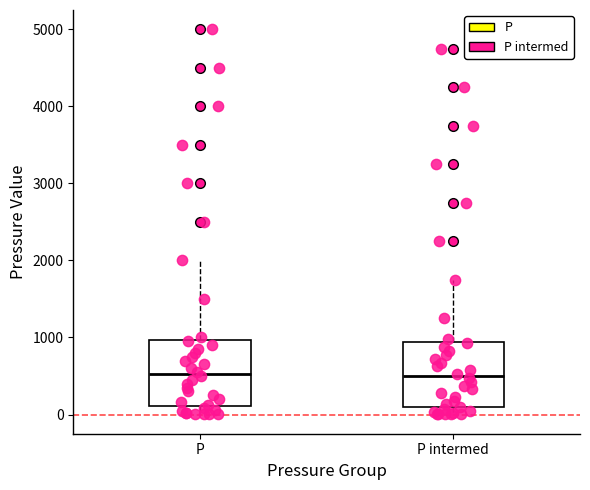

Reading left to right, transcribe this box plot: for each box, give where its median line is, the range the box spans, and where its two whiskers end, as read against the y-axis. The values are not printed on the chart, so give them approximately, as read against the axis.

P: median 500, box 100 to 1000, whiskers 0 to 2000
P intermed: median 500, box 100 to 900, whiskers 0 to 1800